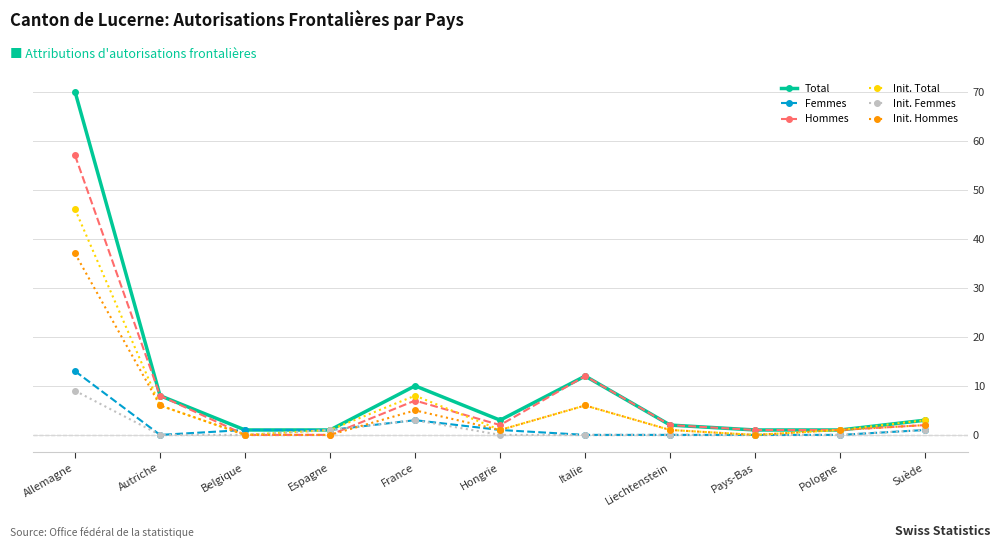

True or false: Total has a value of 70 at Allemagne.

True